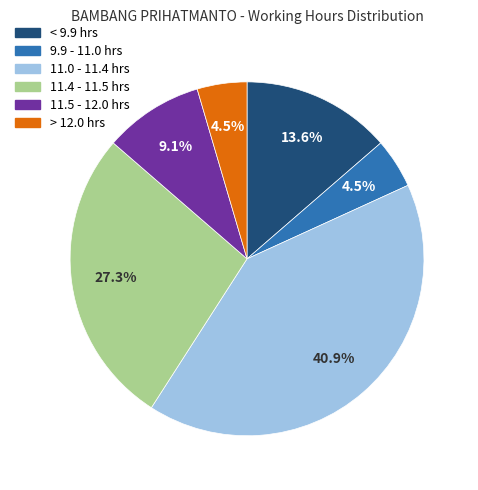

Does any single category account for the majority?

No